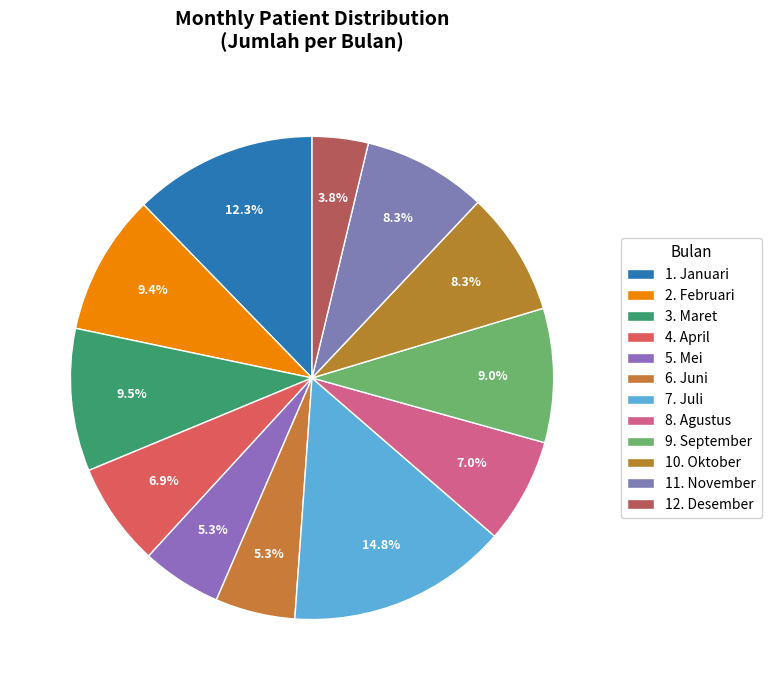

True or false: 4. April accounts for 7% of the total.

True